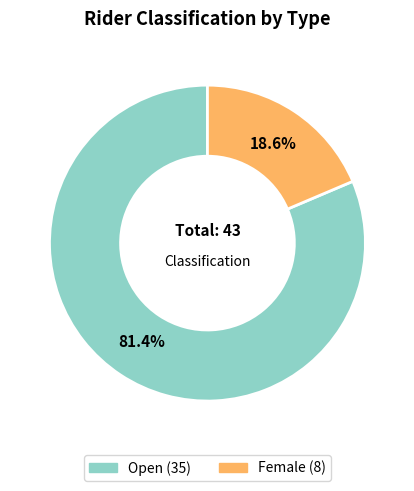

Which category has the biggest portion of the pie?

Open